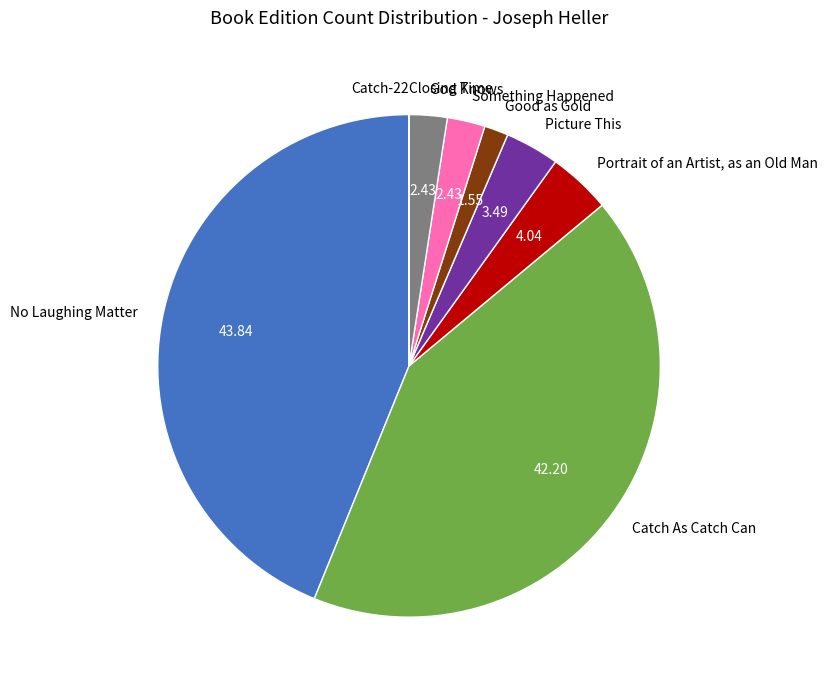

What is the largest slice in the pie chart?

No Laughing Matter